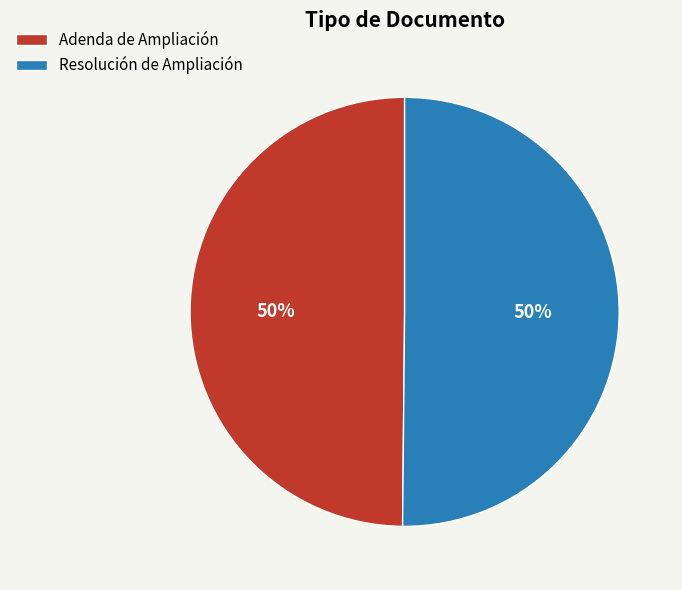

To the nearest percent, what is the combined percentage of Resolución de Ampliación and Adenda de Ampliación?

100%